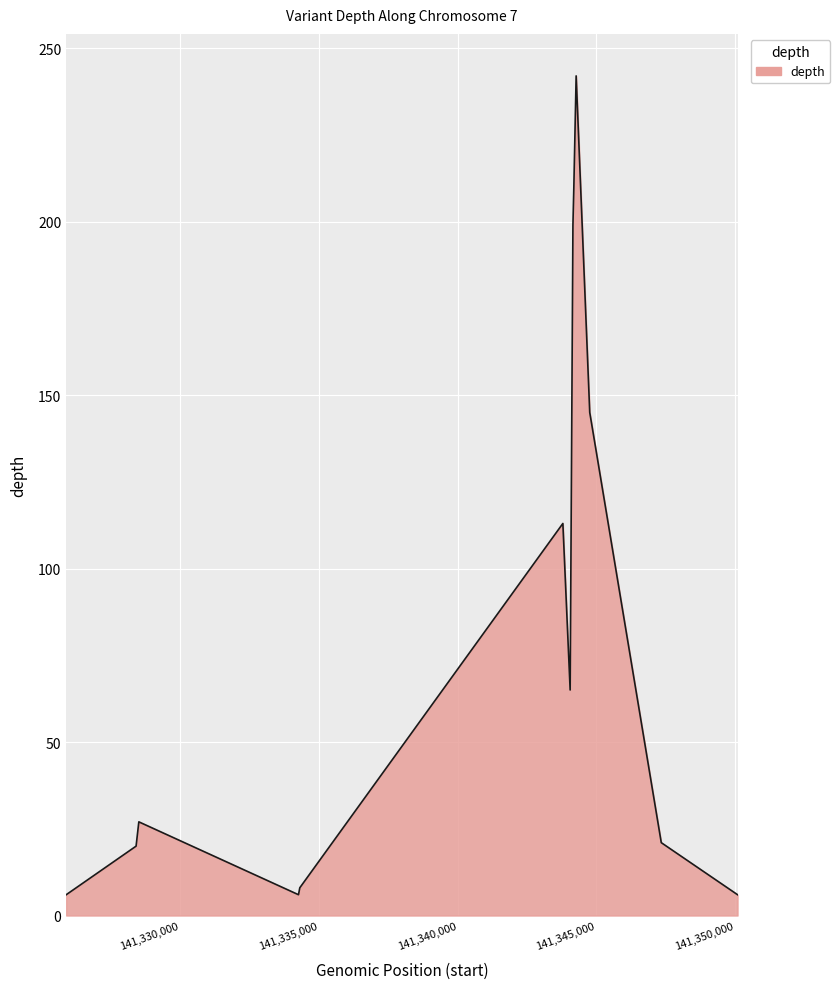

What is the smallest value displayed?

6